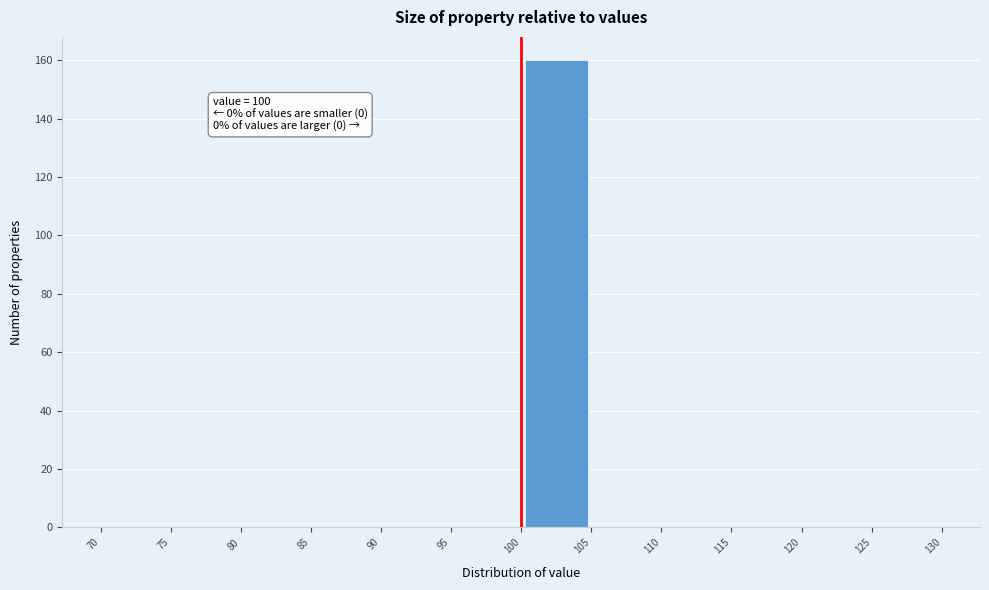

Which range on the x-axis has the tallest bar?

100 to 105